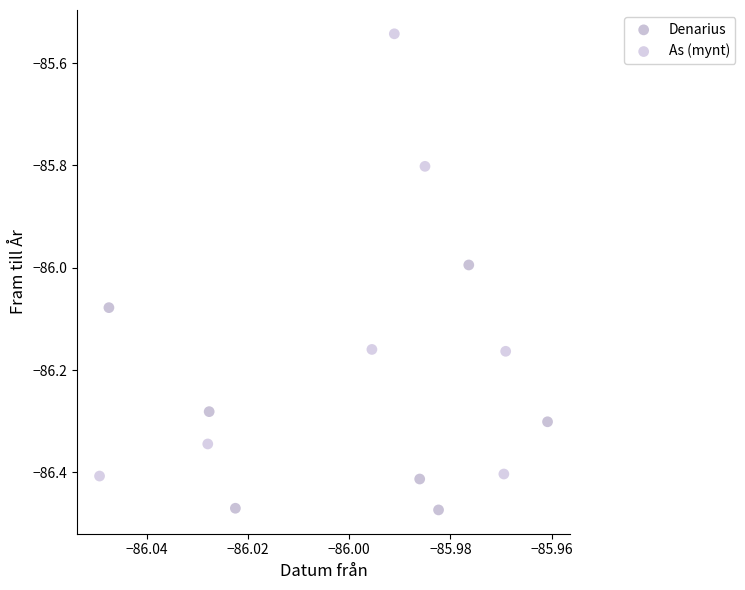

Which series contains the lowest Y value?

Denarius